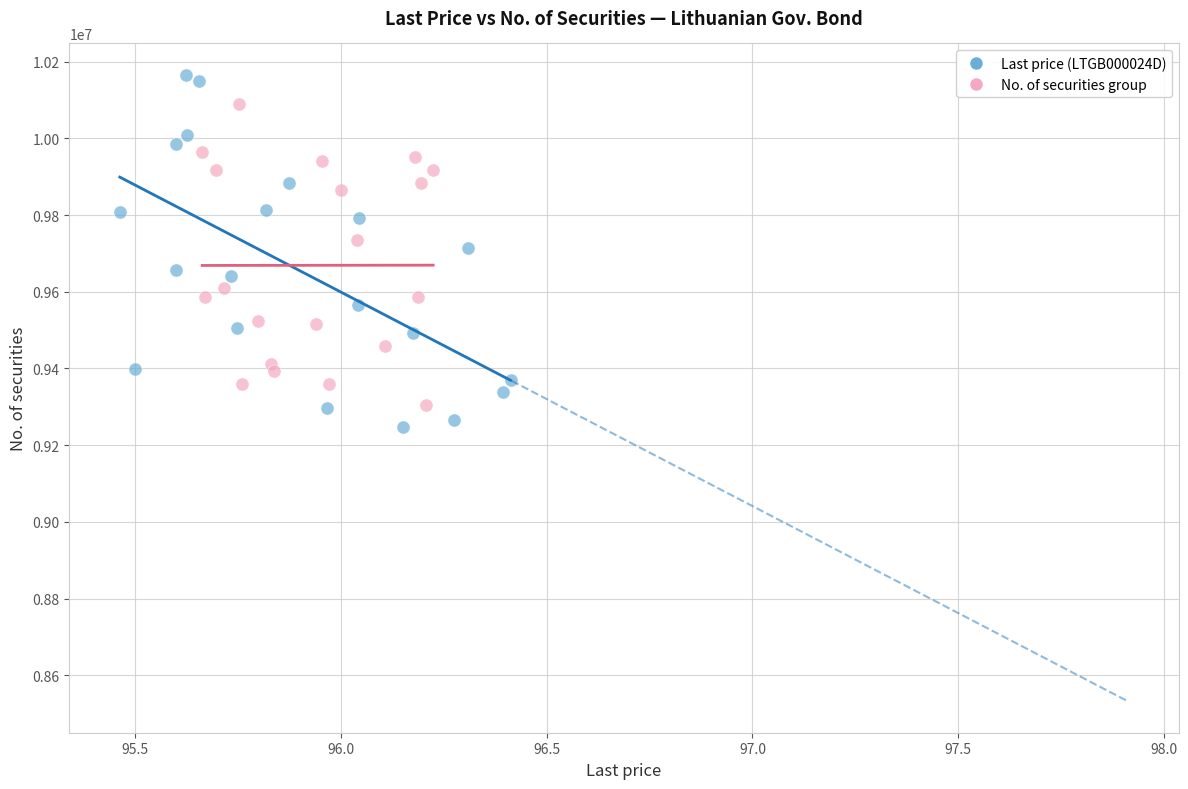

What are all the series names shown in the legend?

Last price (LTGB000024D), No. of securities group